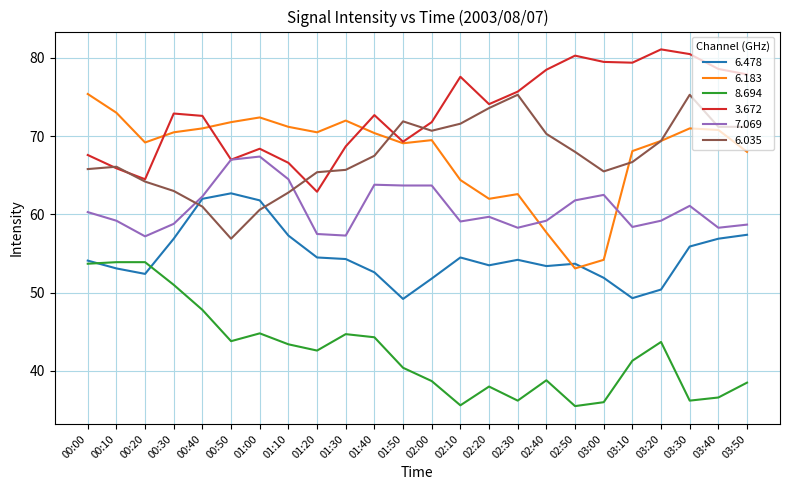

Which series has the largest total across all categories?

3.672